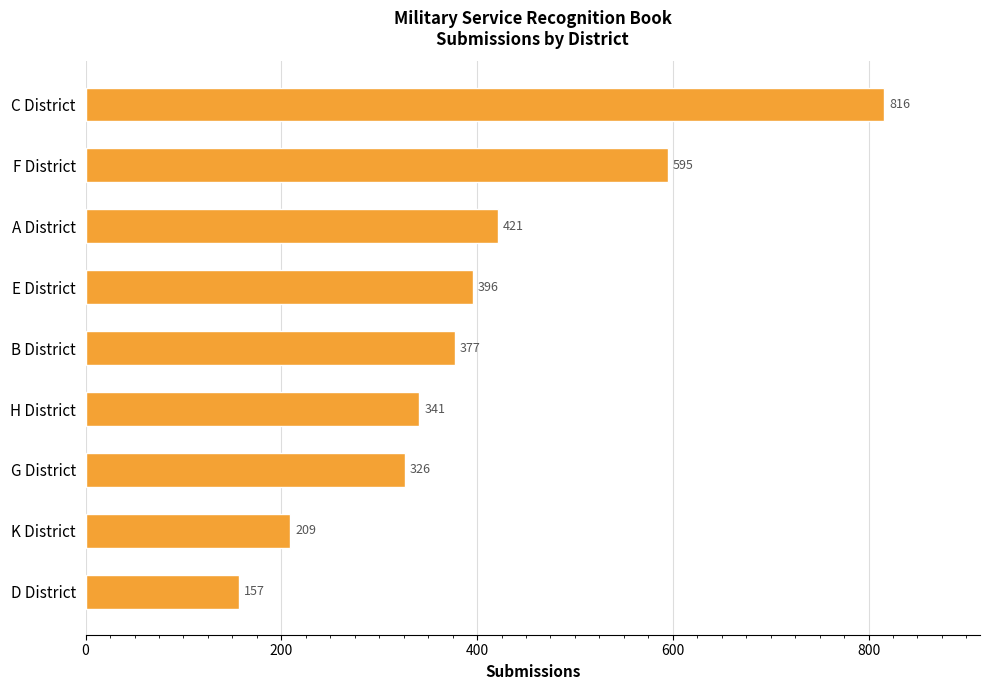

What is the change in value from D District to E District?

+239